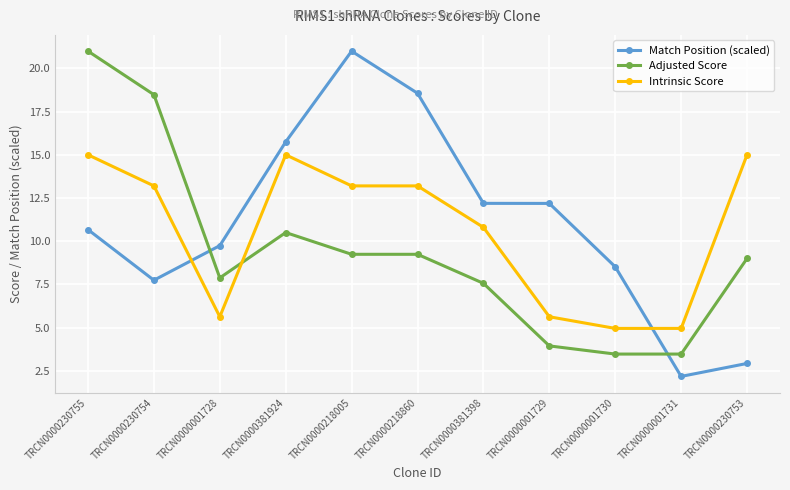

What is the total value across all series at TRCN0000230753?

26.9